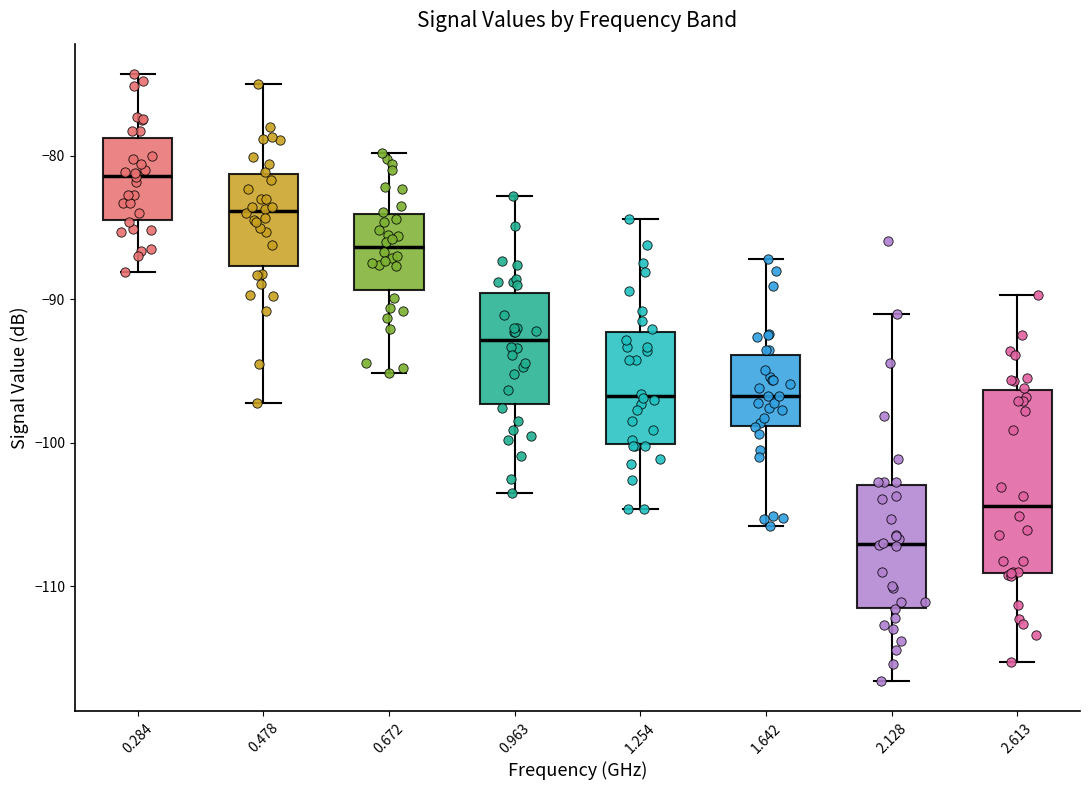

Which box is the tallest, from its lower edge to its upper edge?

2.613